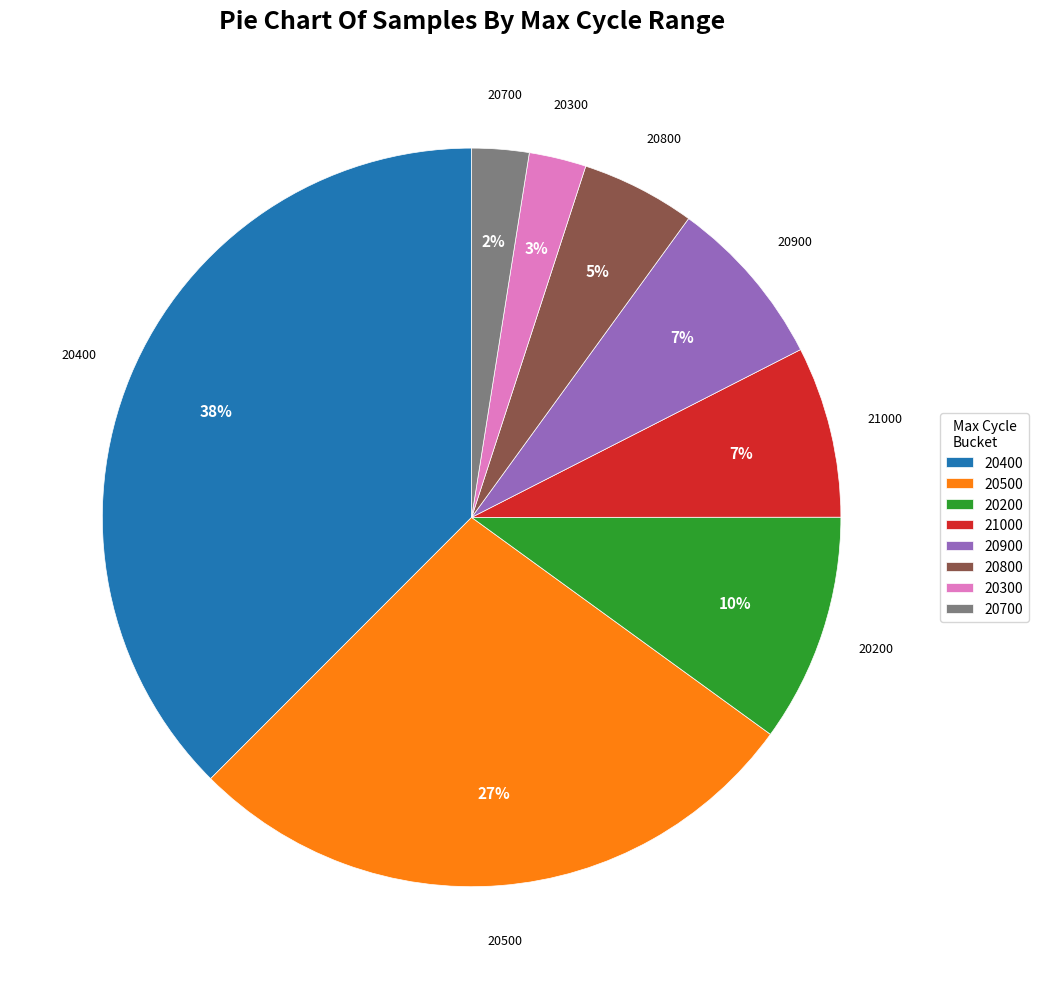

How many segments does this pie chart have?

8